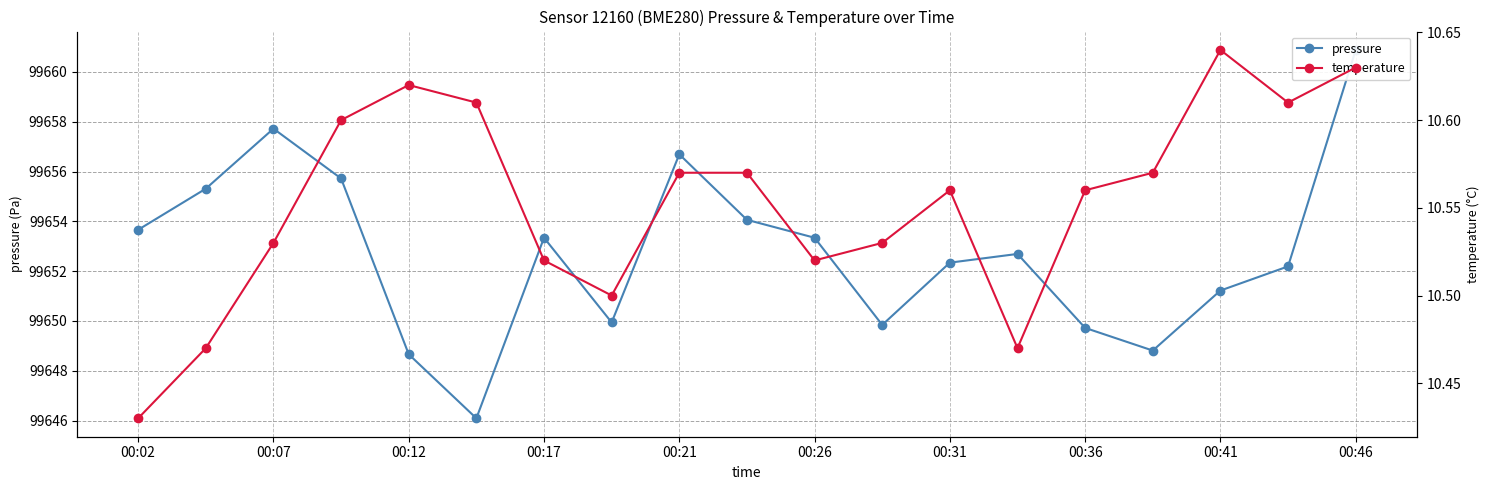

What are all the series names shown in the legend?

pressure, temperature